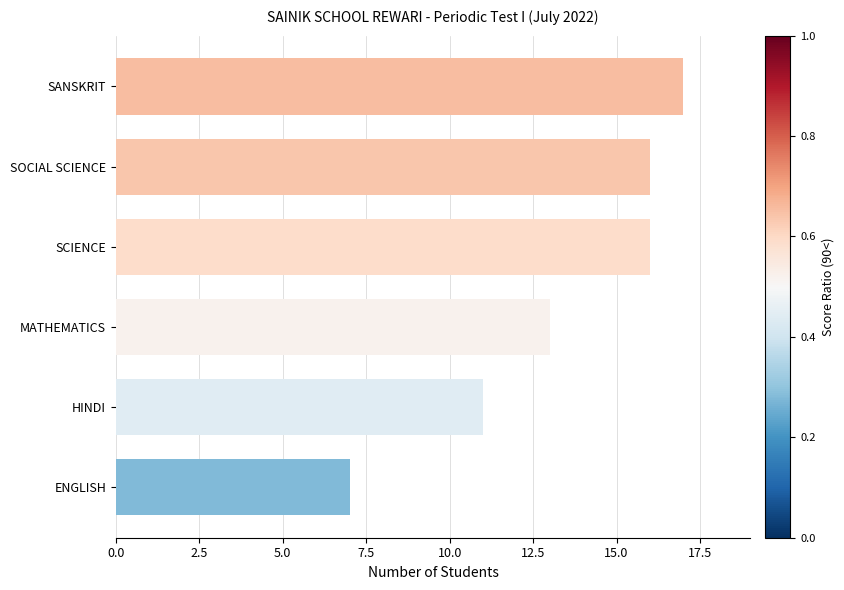

How many values are below 16?

3